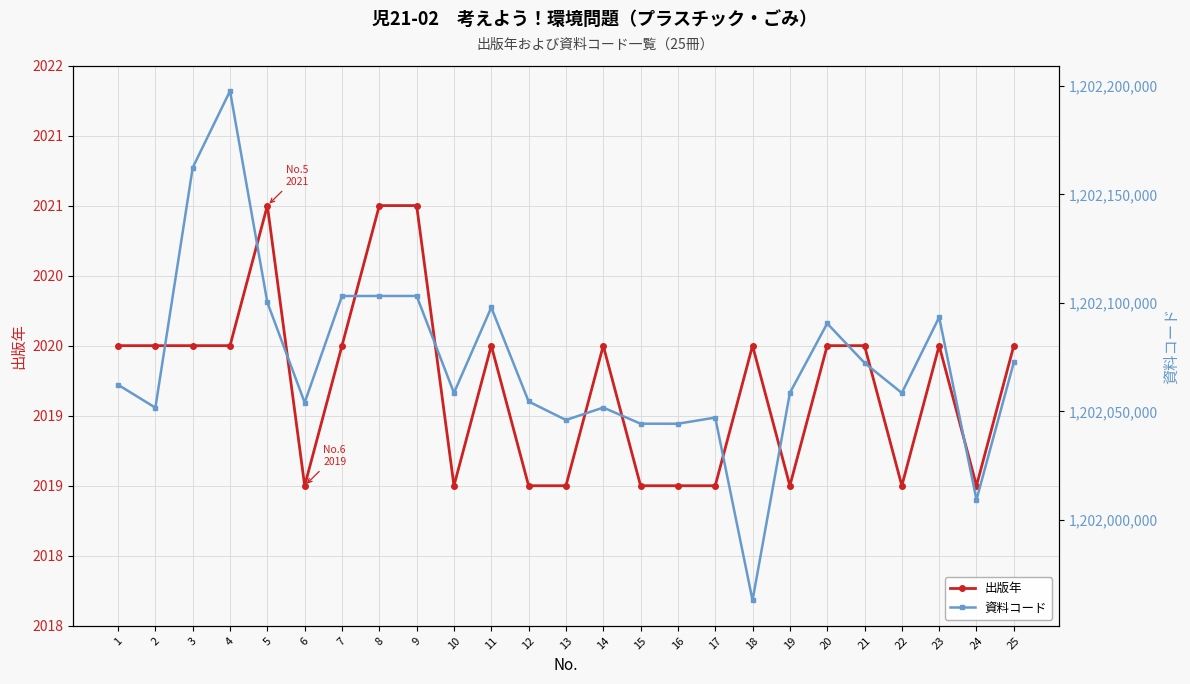

Reading left to right, extract all data points from this chart.

出版年: 1=2020	2=2020	3=2020	4=2020	5=2021	6=2019	7=2020	8=2021	9=2021	10=2019	11=2020	12=2019	13=2019	14=2020	15=2019	16=2019	17=2019	18=2020	19=2019	20=2020	21=2020	22=2019	23=2020	24=2019	25=2020
資料コード: 1=1202062301	2=1202051726	3=1202162358	4=1202197685	5=1202100234	6=1202054084	7=1202103196	8=1202103212	9=1202103220	10=1202058549	11=1202097919	12=1202054589	13=1202046049	14=1202051783	15=1202044358	16=1202044341	17=1202047179	18=1201962949	19=1202058531	20=1202090559	21=1202072375	22=1202058523	23=1202093413	24=1202009336	25=1202072623